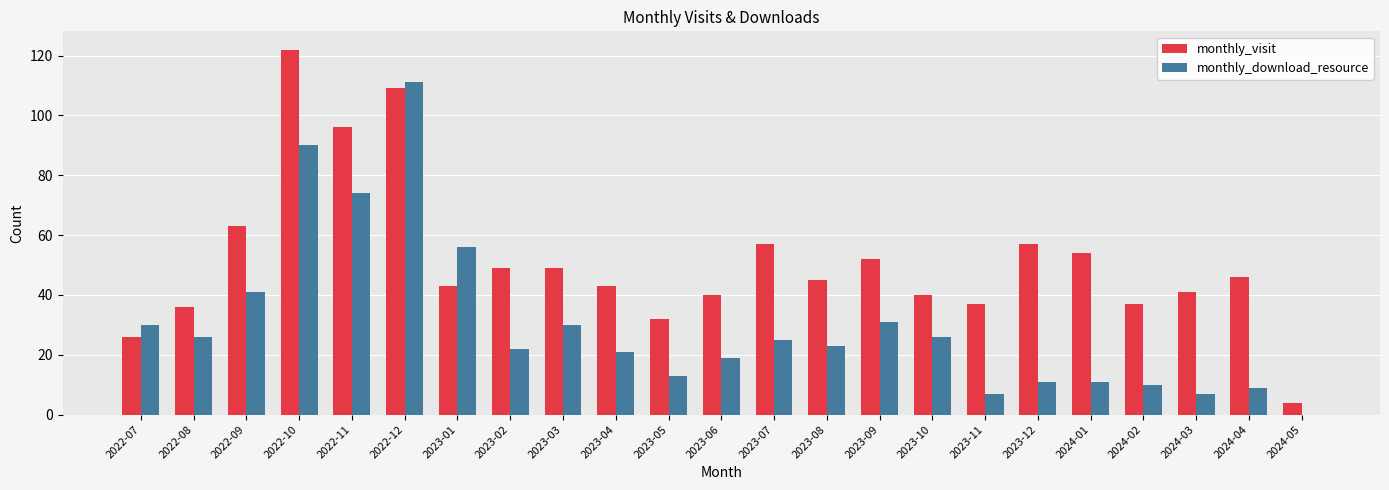

The monthly_download_resource series shows 111 at 2022-12. True or false?

True